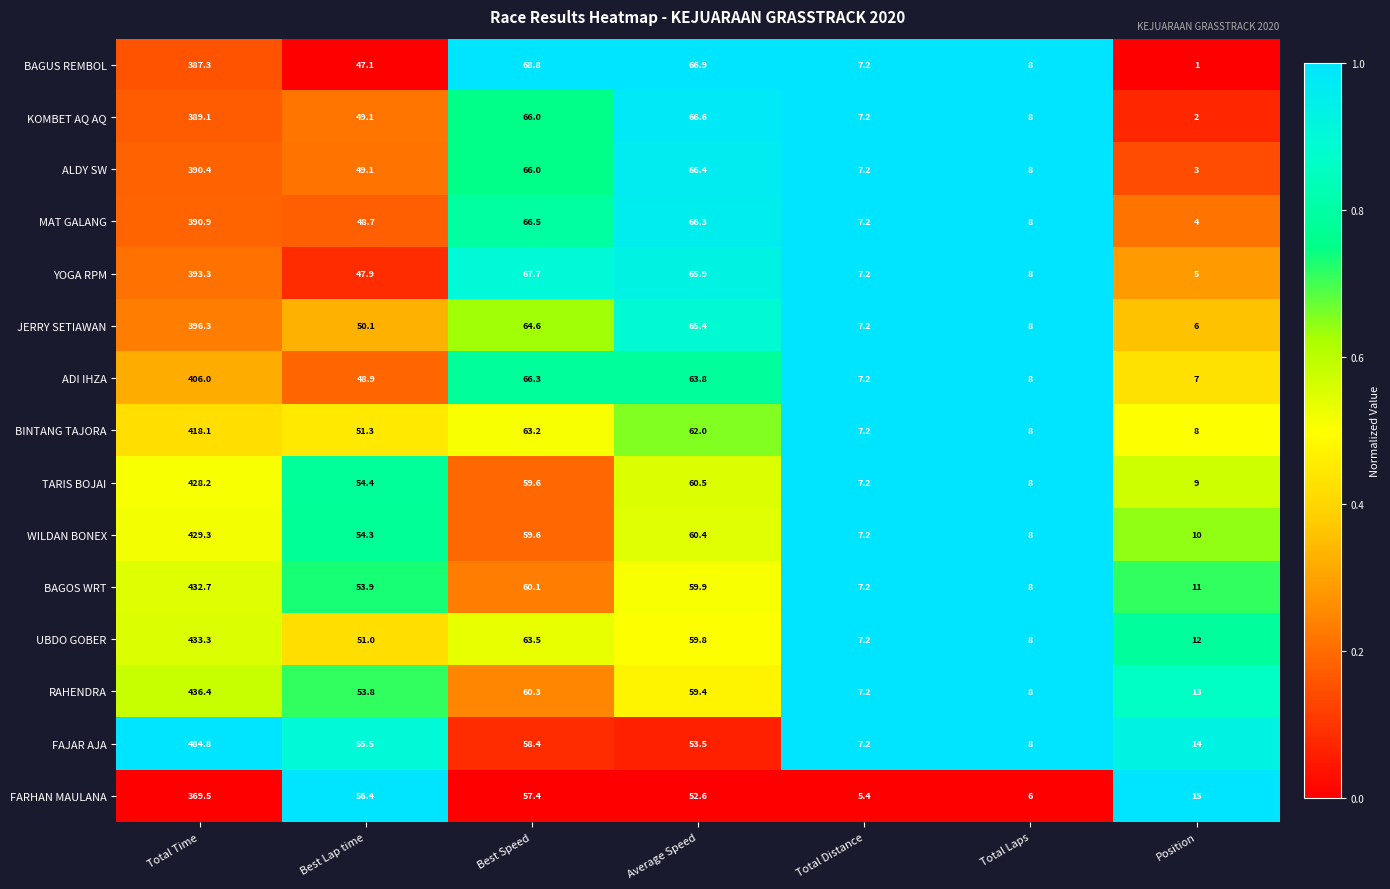

What is the difference between the highest and lowest values at Total Laps?

2.0